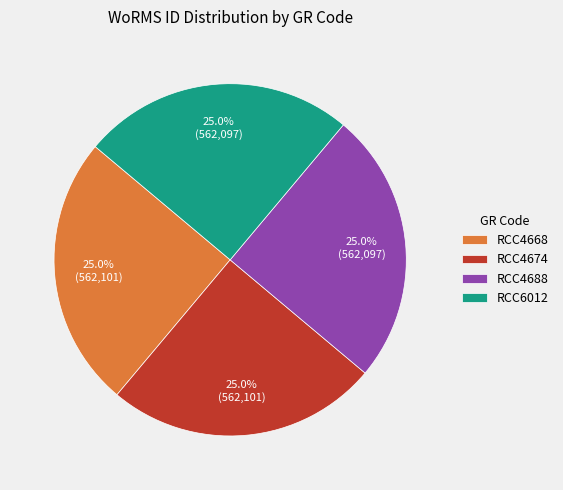

Does any single category account for the majority?

No